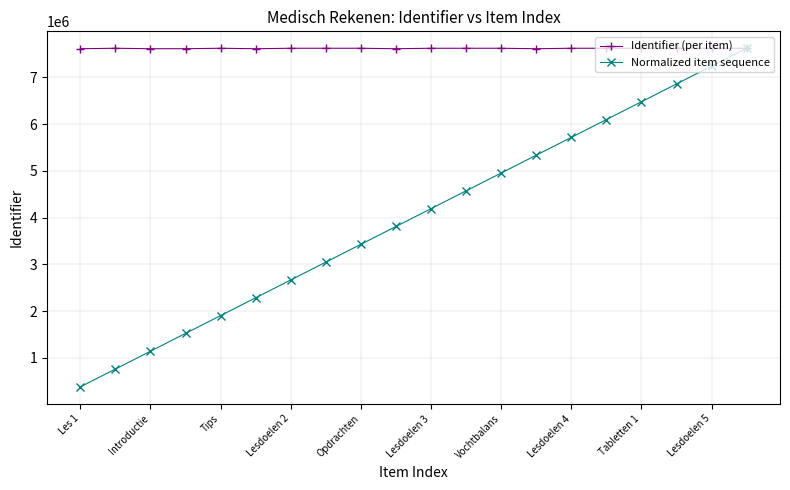

What is the greatest value displayed?

7625449.0